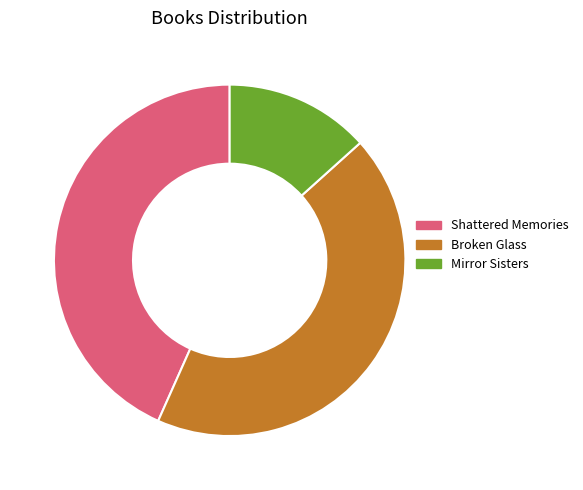

Is it true that Broken Glass is 50% of the pie?

False